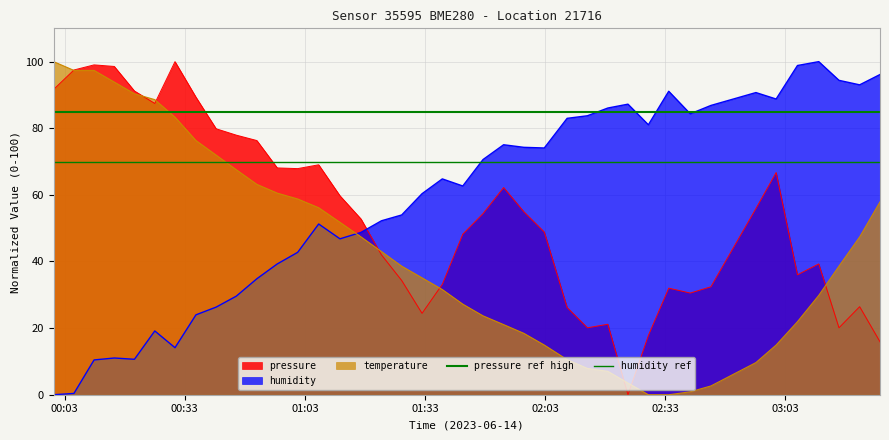

The value of pressure ref high at 00:33 is 85. True or false?

True